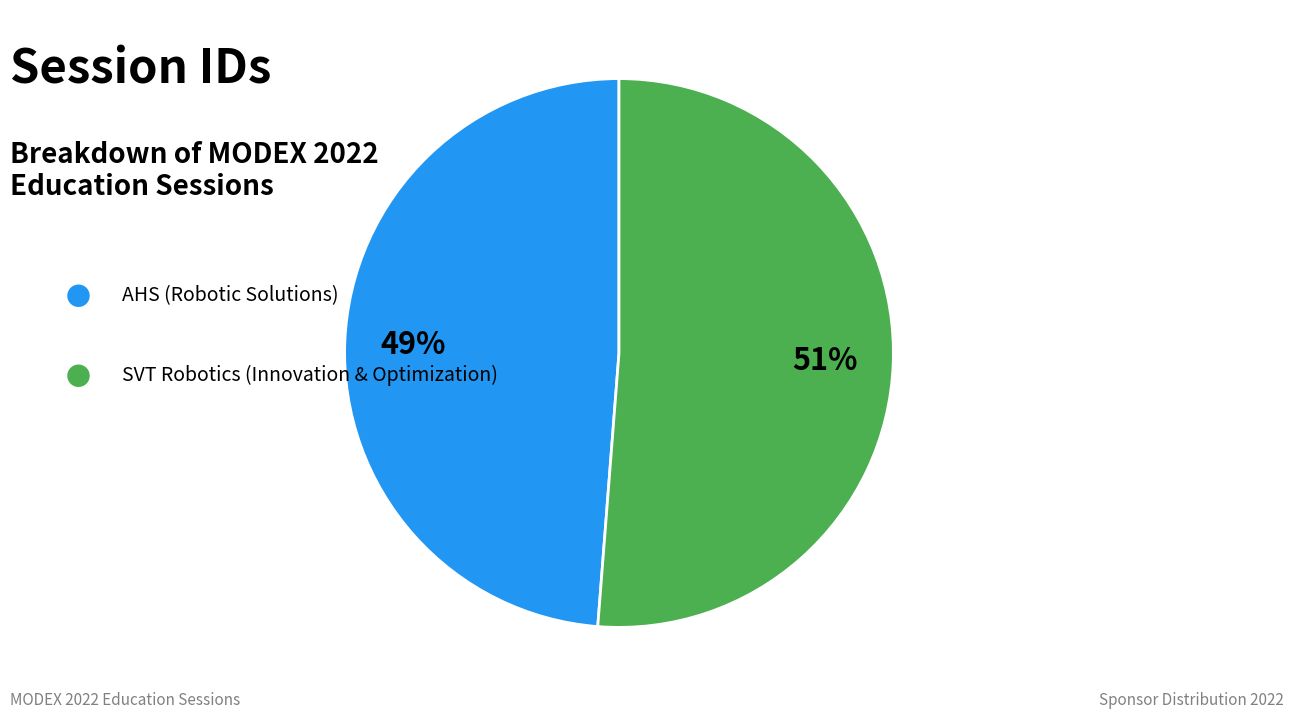

To the nearest percent, what is the average slice percentage?

50%